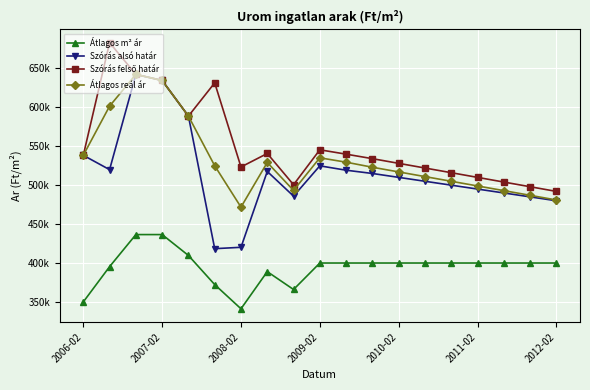

Does the chart have visible grid lines?

Yes